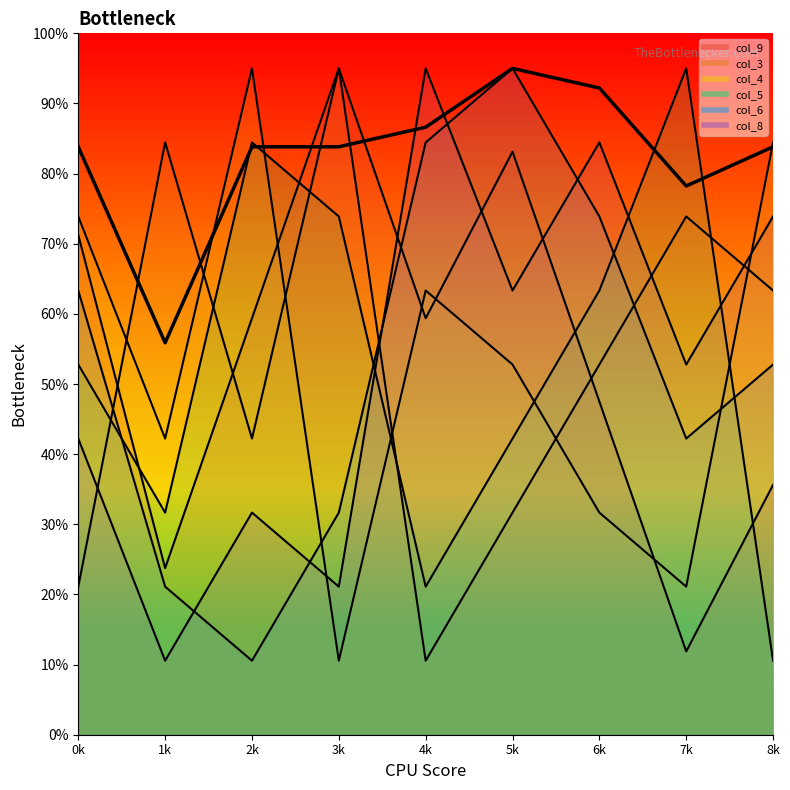

Is it true that the value at 5k is 95.0?

True